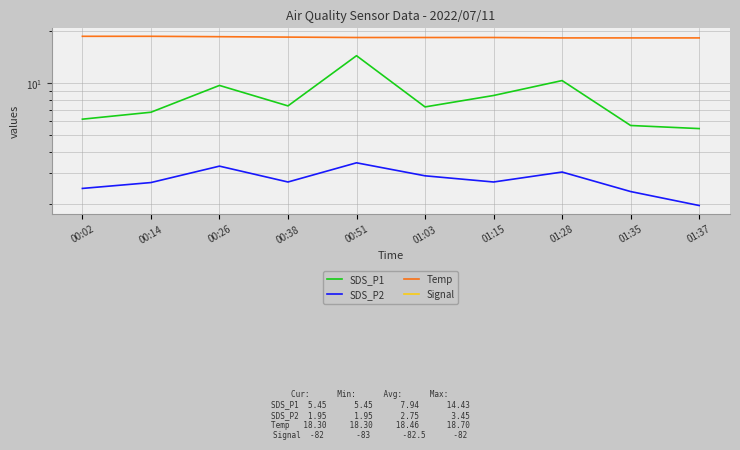

What is the sum of all Temp values?

184.6